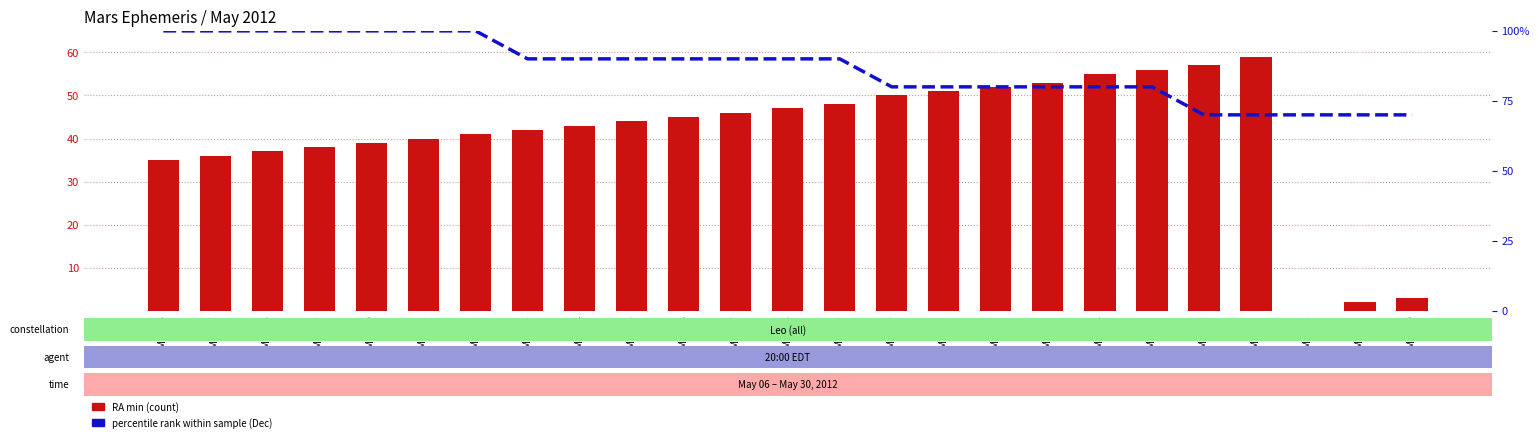

Does the chart contain stacked bars?

No